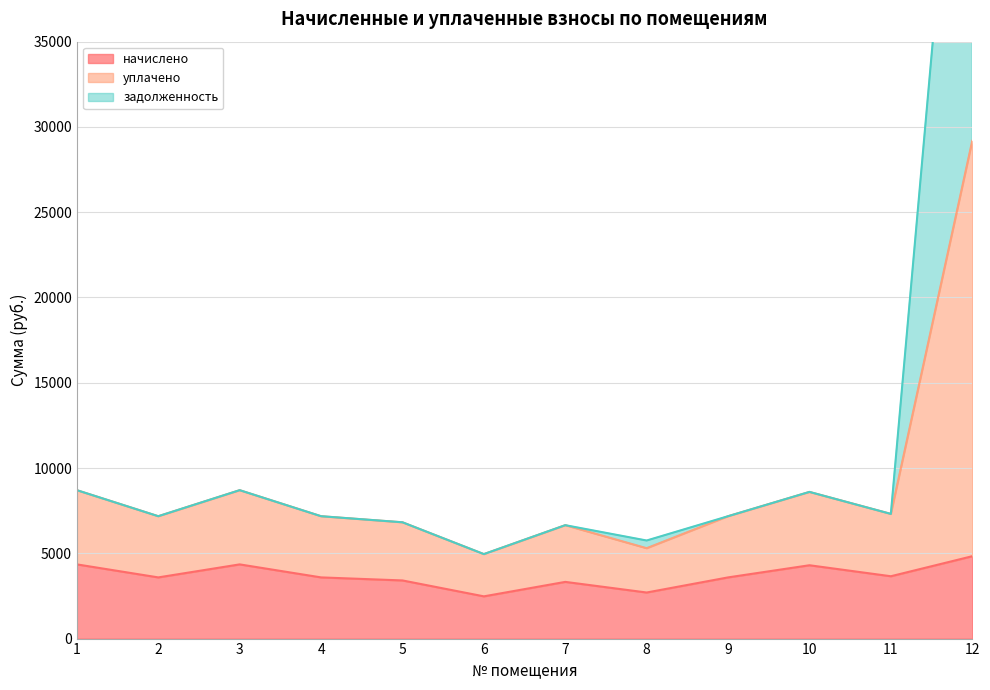

Which label corresponds to the largest value in the chart?

12